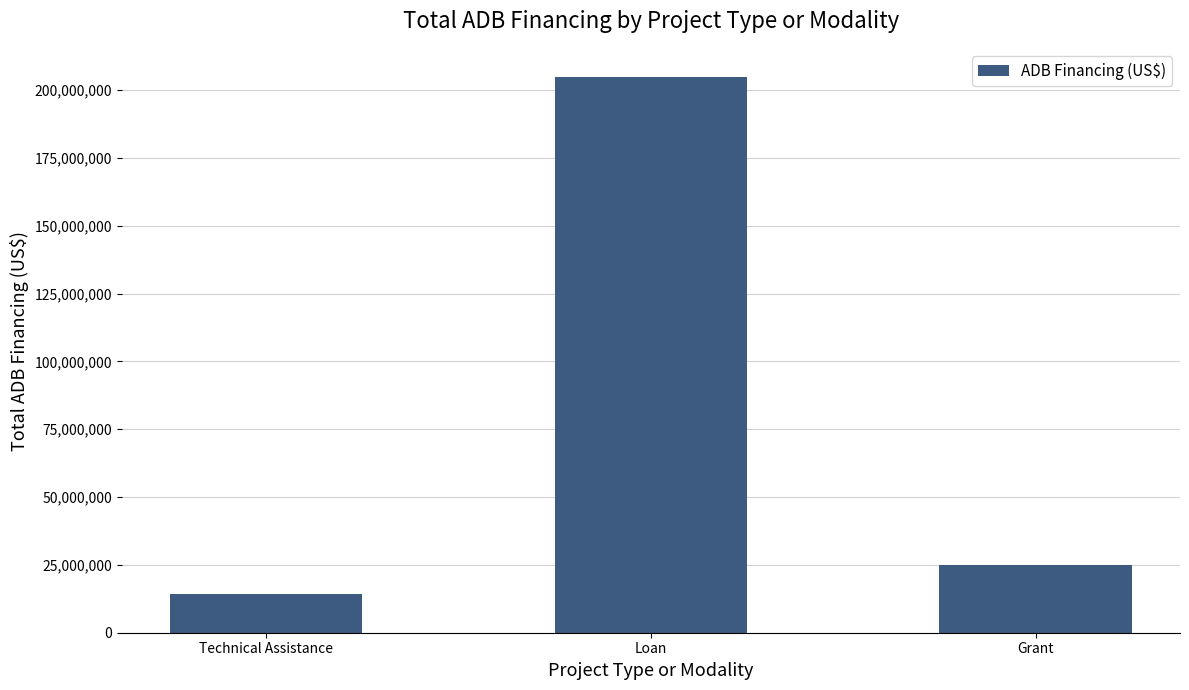

Which label corresponds to the smallest value in the chart?

Technical Assistance